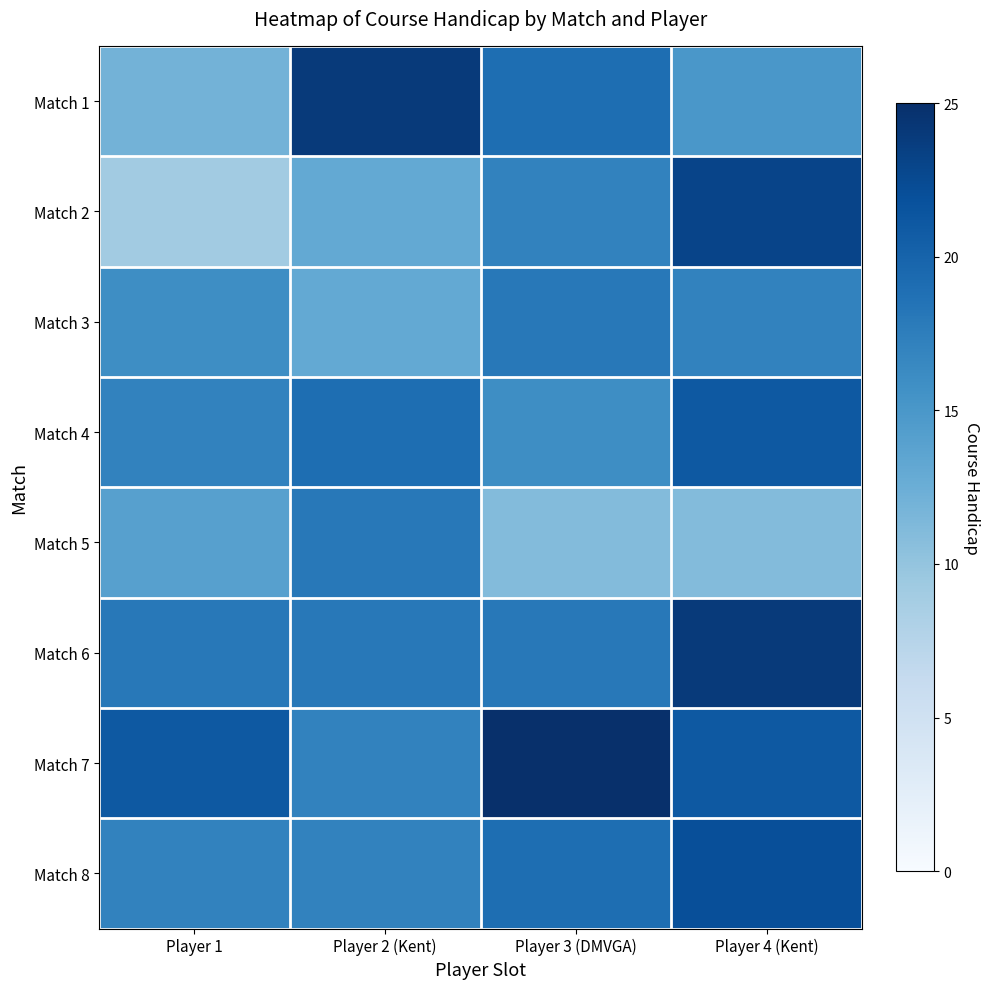

What is the spread (max minus min) of values at Player 2 (Kent)?

11